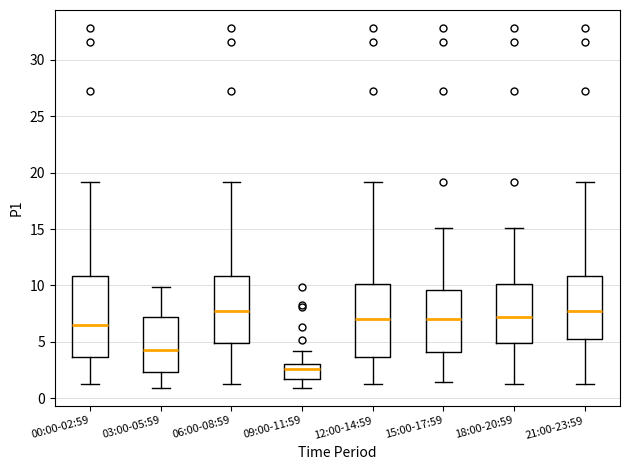

Comparing the boxes themselves (not the whiskers), which one is the tallest?

00:00-02:59